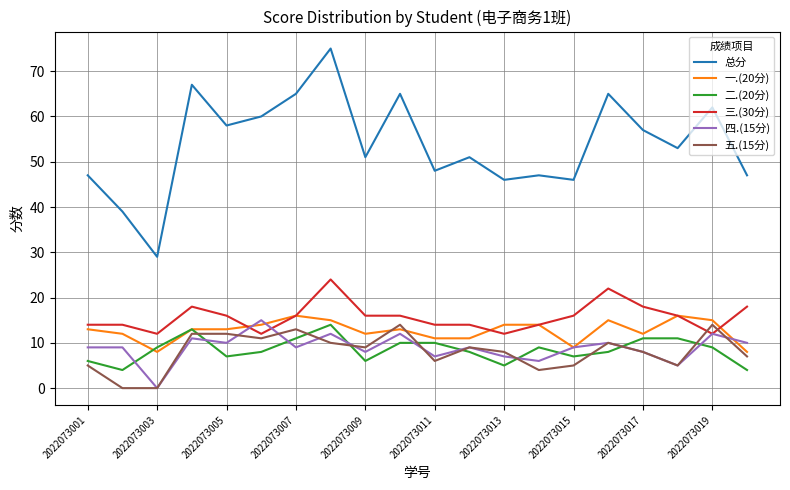

What is the difference between the maximum and minimum values in the 三.(30分) series?

12